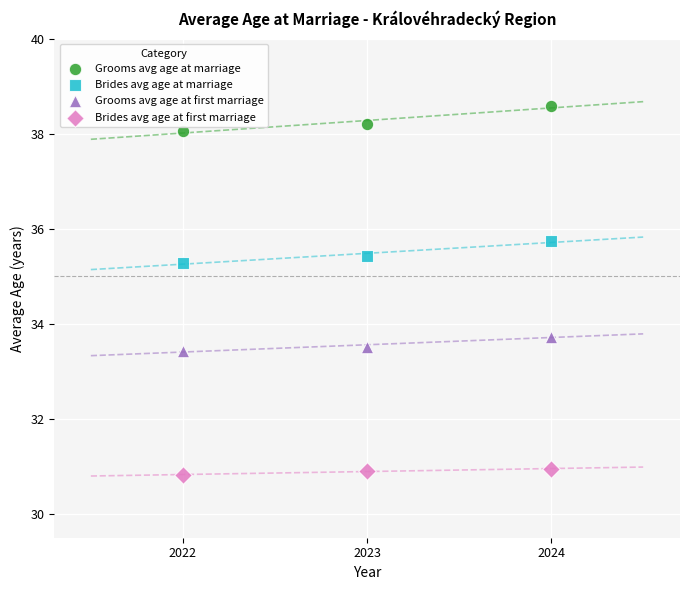

Across all series, what Y value is closest to 34?

33.7